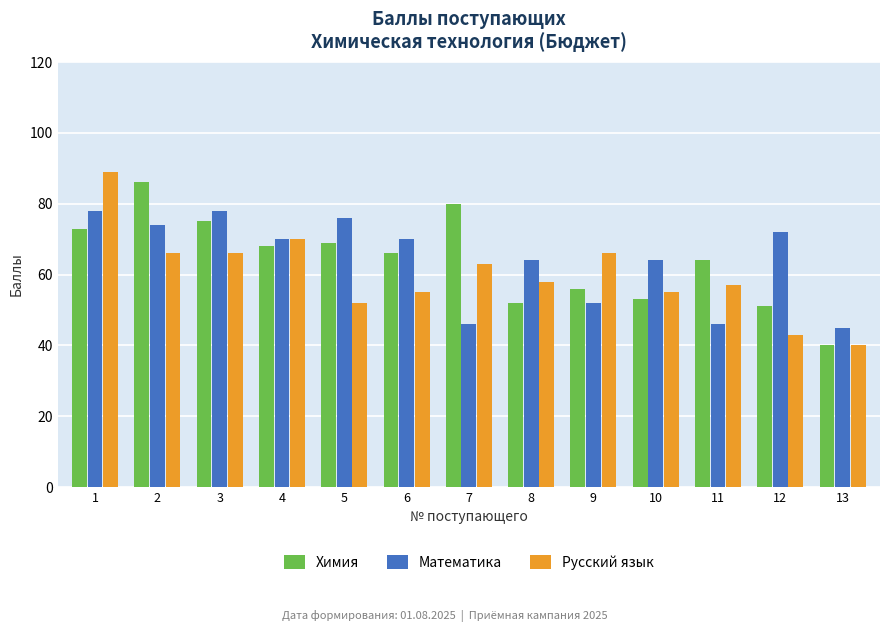

Rank the series at 6 from lowest to highest value.

Русский язык, Химия, Математика